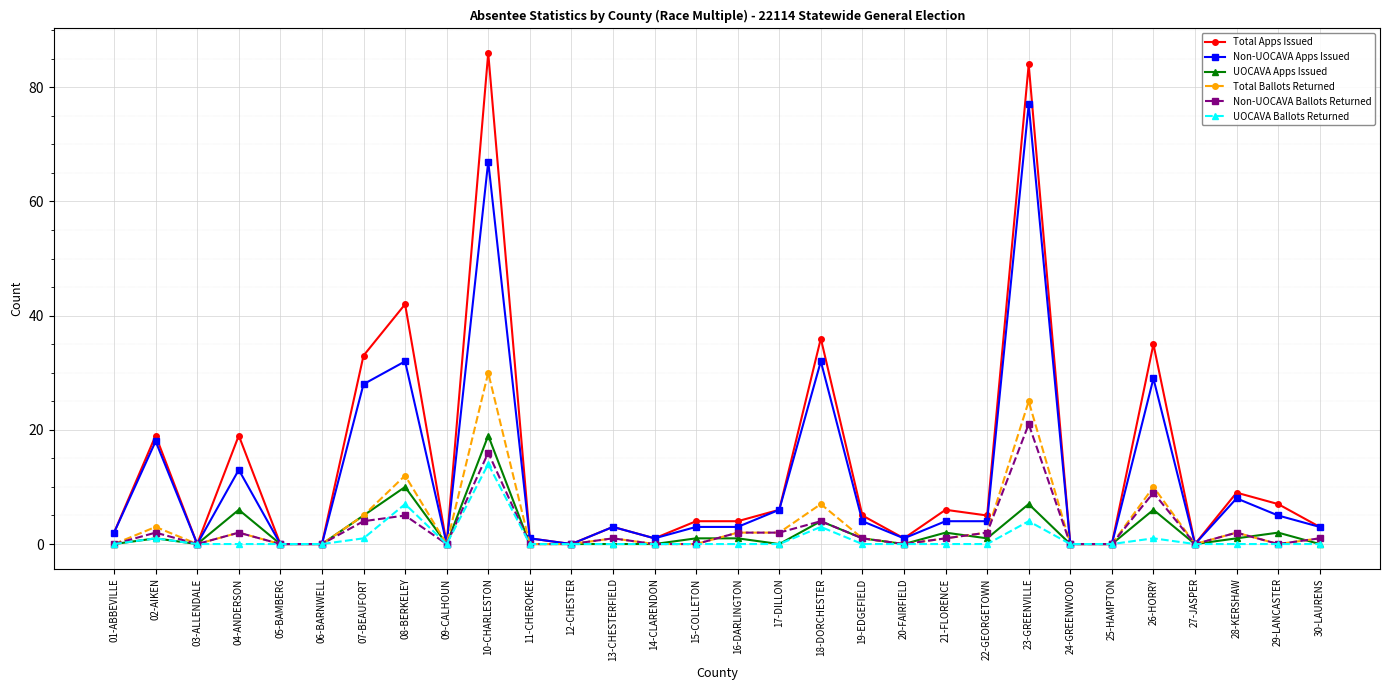

The value of Non-UOCAVA Ballots Returned at 05-BAMBERG is 7. True or false?

False